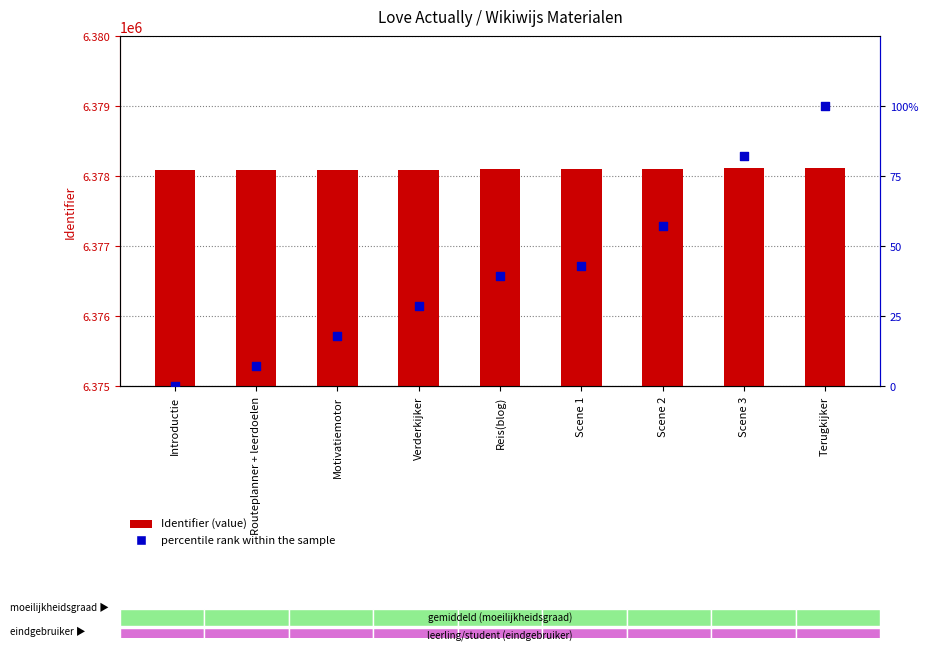

Which series reaches the maximum Y coordinate?

Identifier